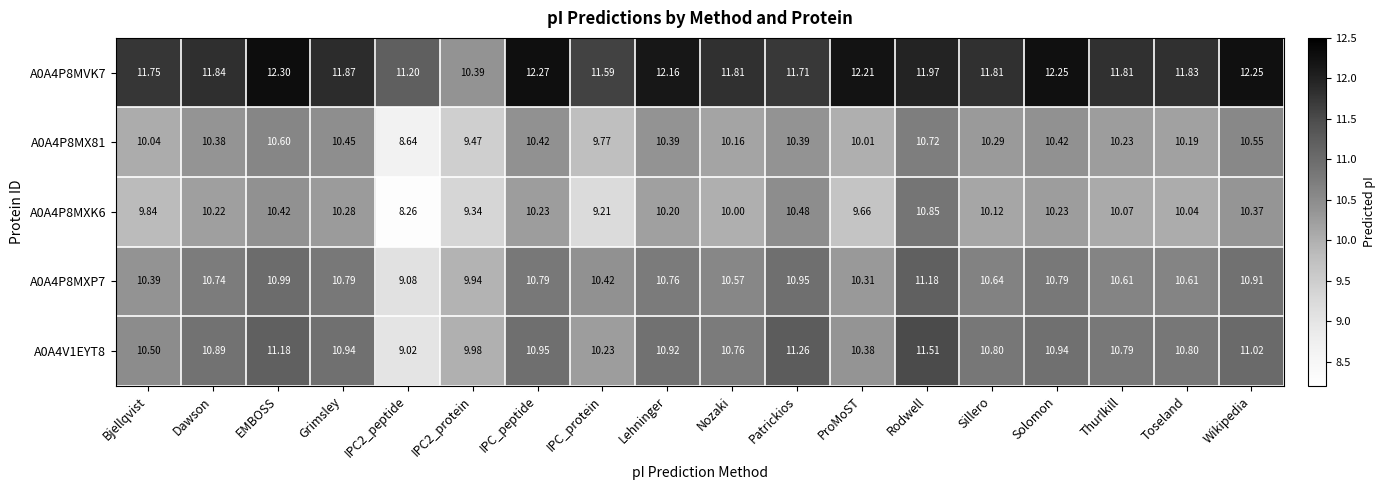

At which label does A0A4P8MX81 reach its peak?

Rodwell